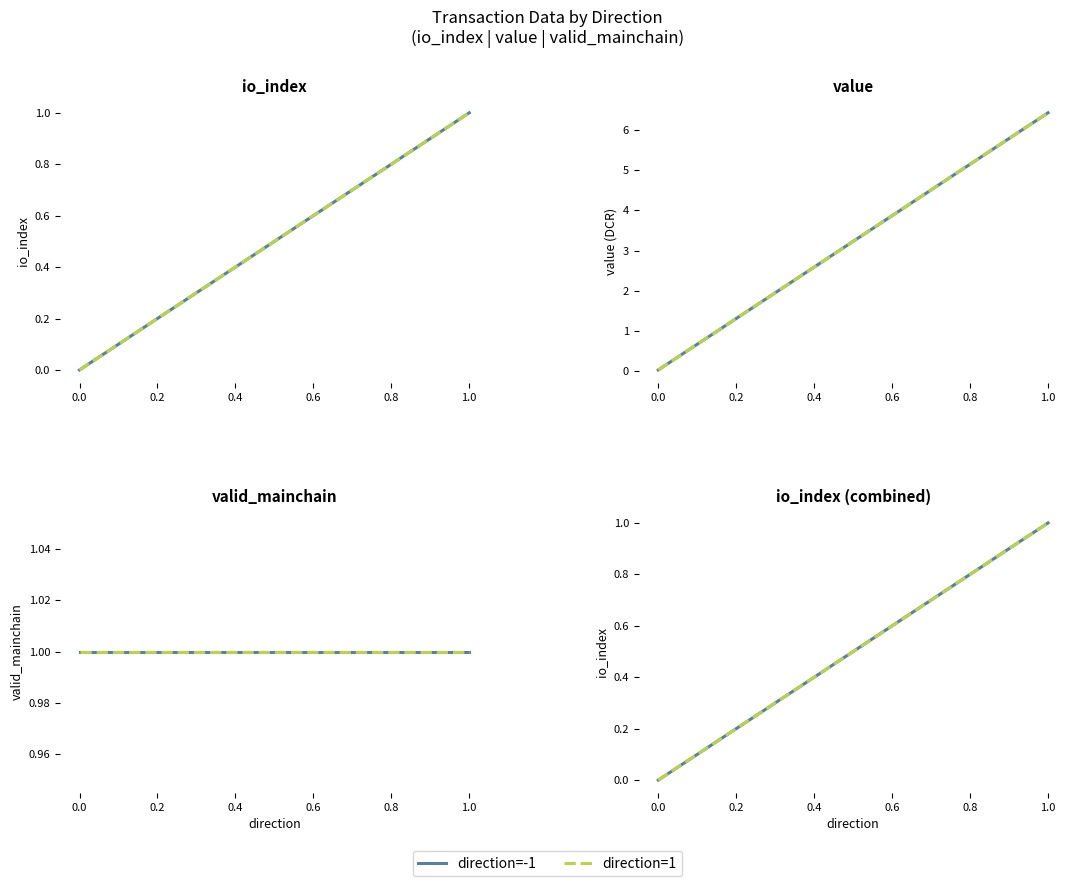

How many values in the direction=-1 series are below 1?

1